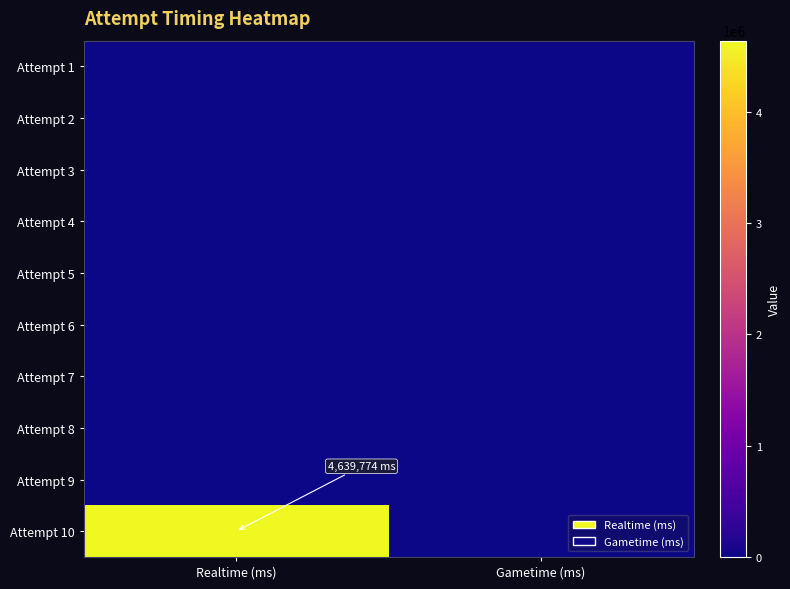

What is the maximum value shown in the chart?

4639774